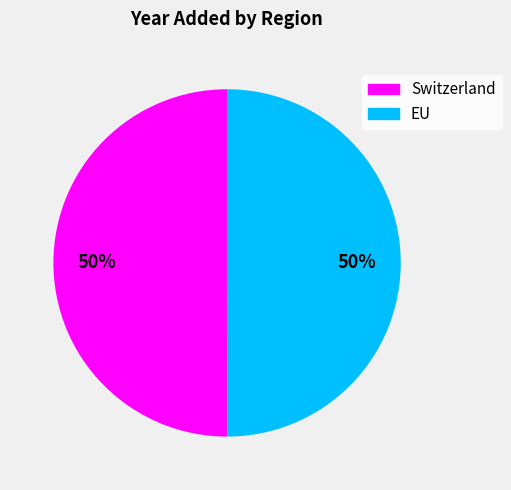

Count the number of slices in the pie.

2